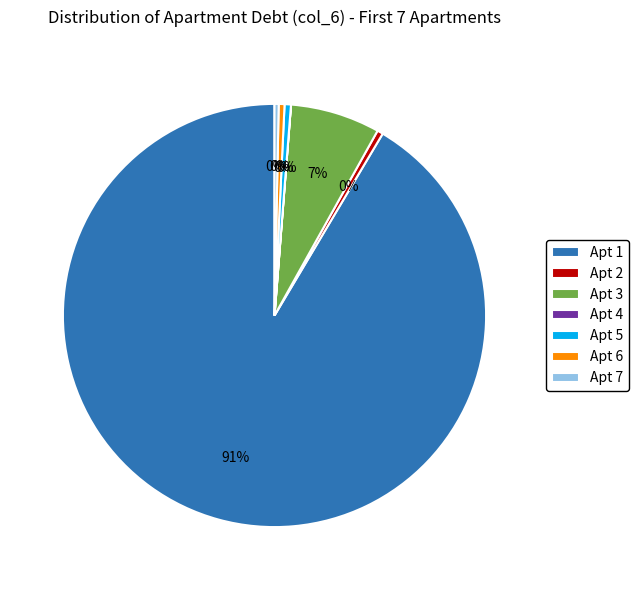

What is the majority slice?

Apt 1